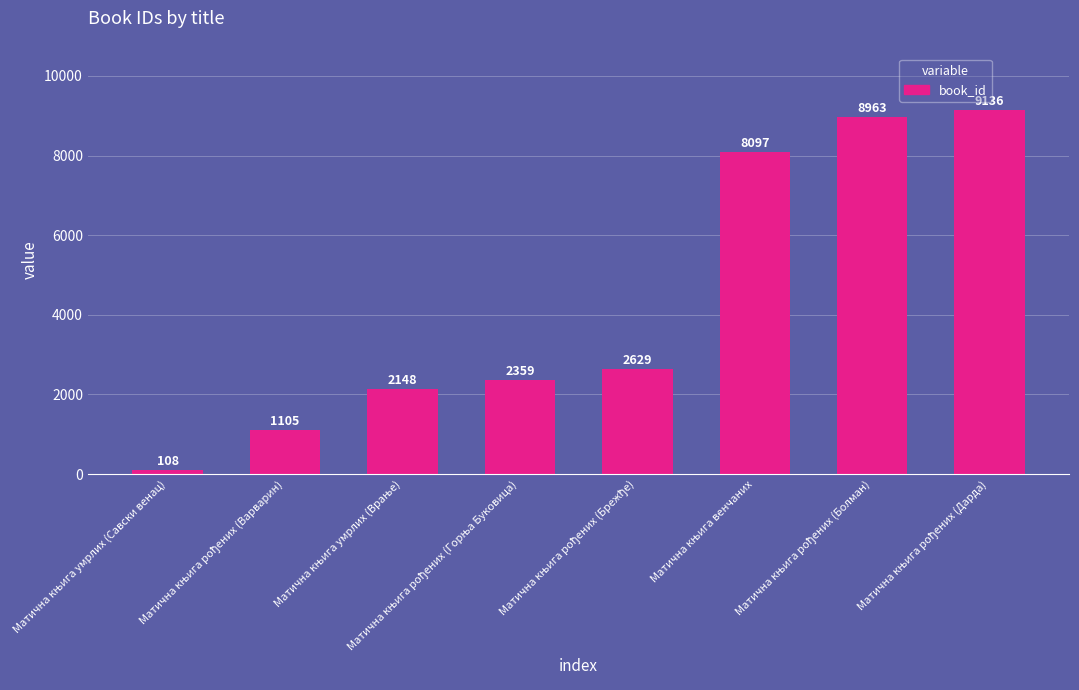

What is the difference between the maximum and minimum values?

9028